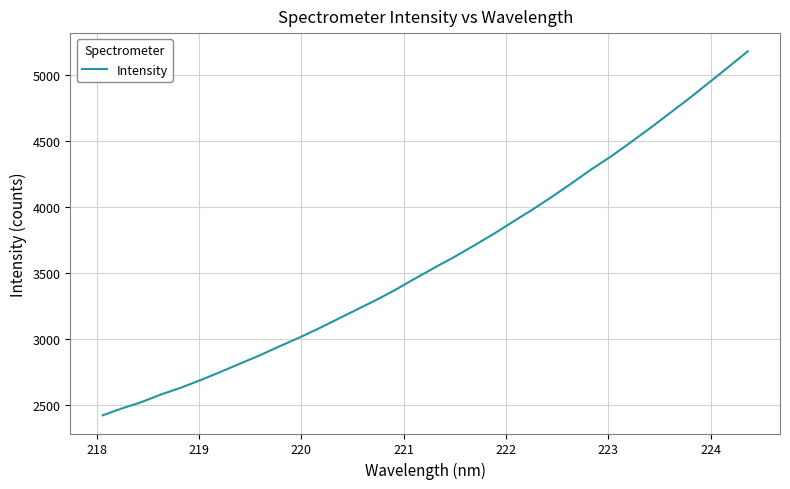

How many lines are shown in the chart?

1